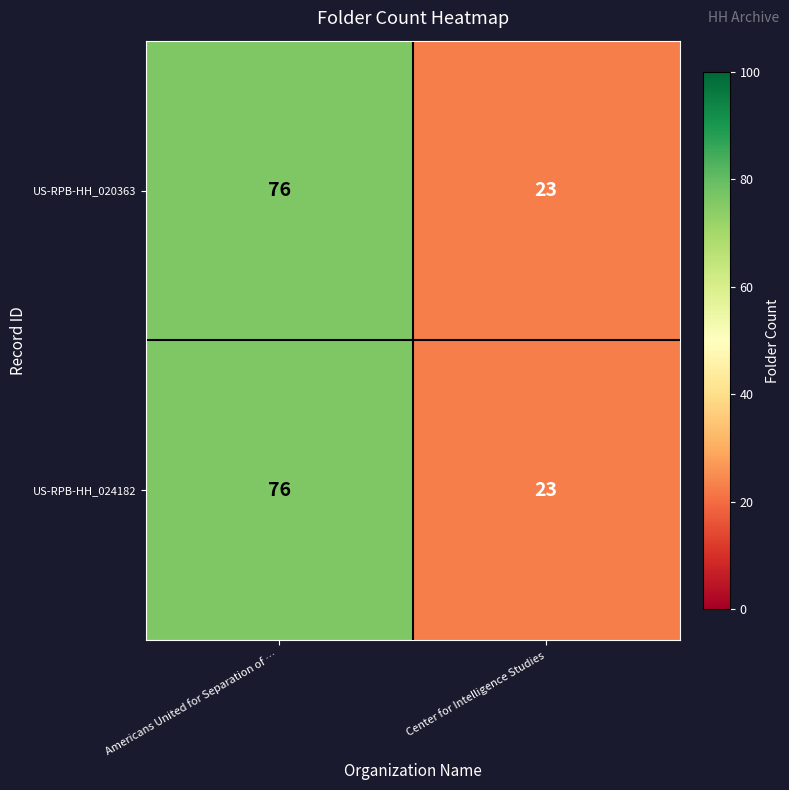

List the labels in order of US-RPB-HH_020363 value, largest first.

Americans United for Separation of …, Center for Intelligence Studies